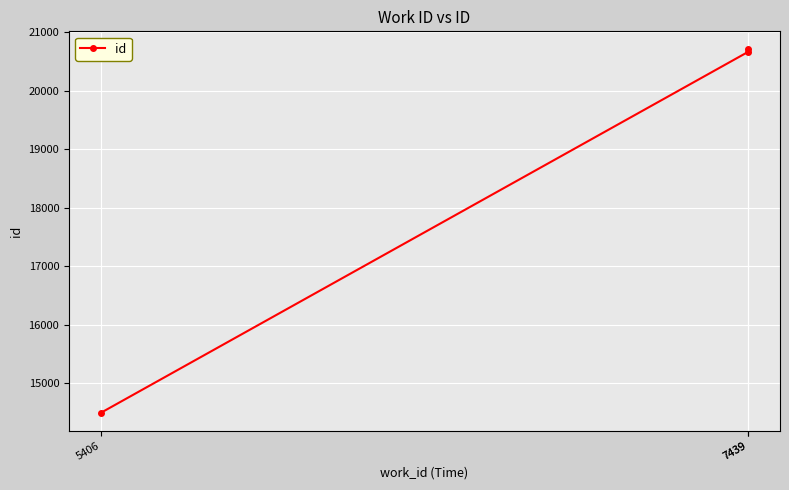

What is the change in value from 5406 to 7439?

+6157